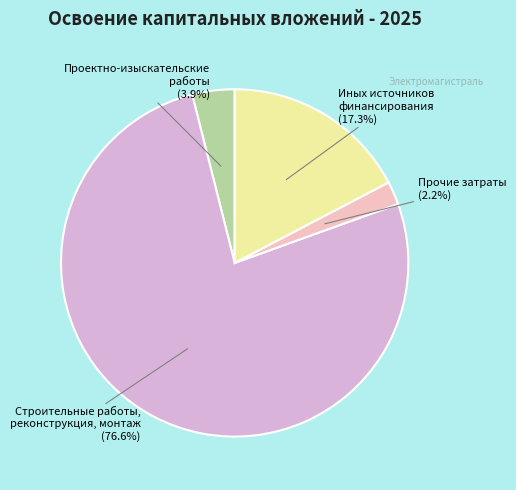

To the nearest percent, what is the average slice percentage?

25%